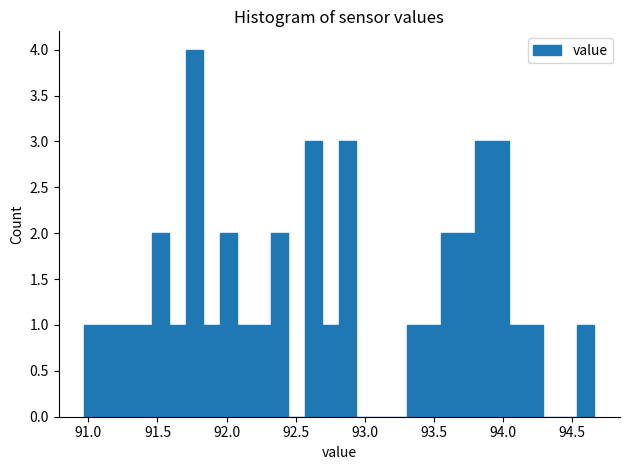

Read against the x-axis, roughly where is the centre of the tallest bar?

91.75